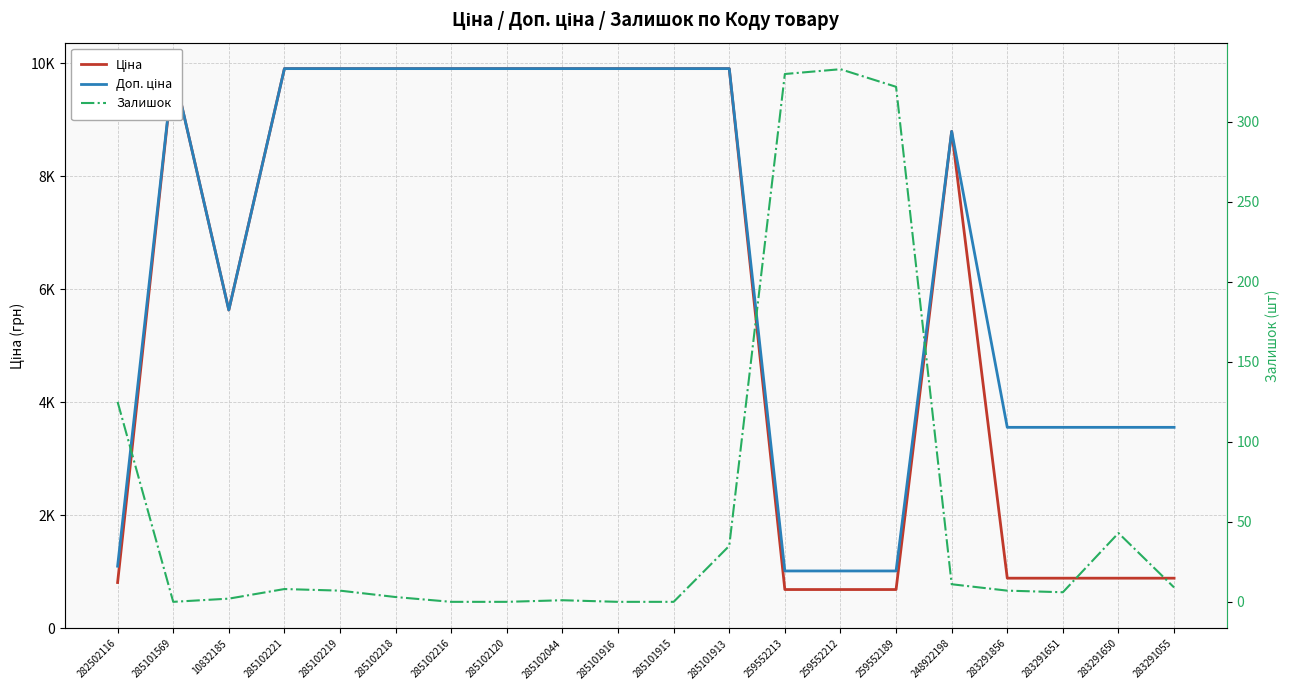

Rank the series by their maximum value, from highest to lowest.

Ціна, Доп. ціна, Залишок